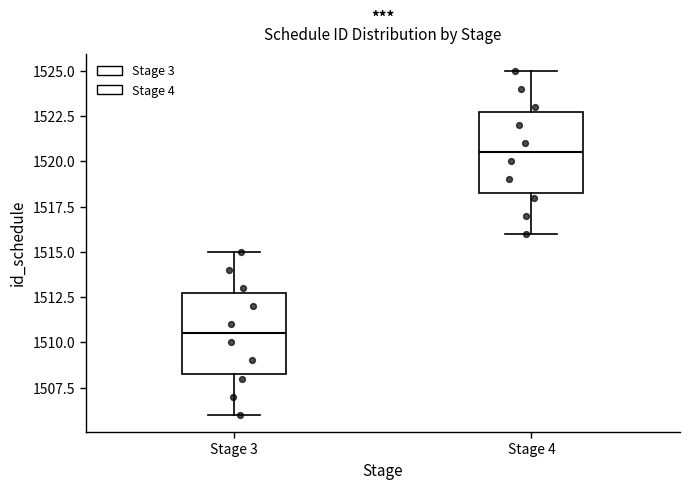

Which box has the highest median line?

Stage 4